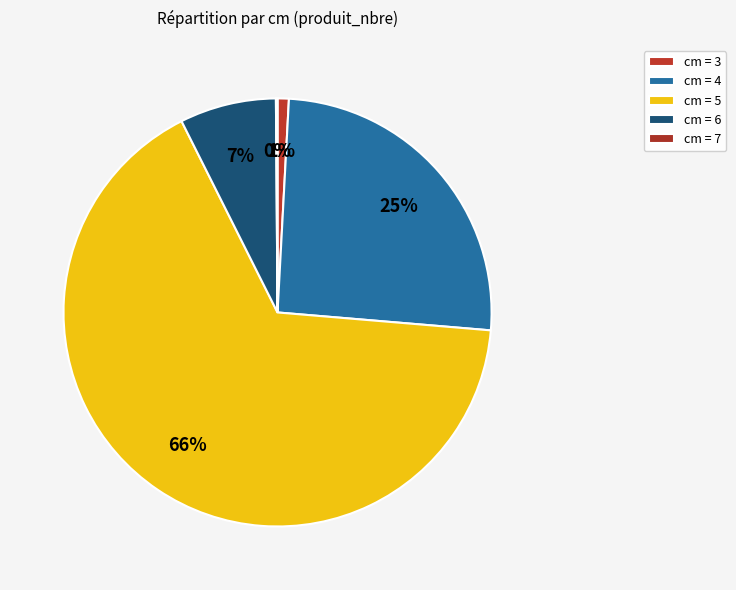

Count the number of slices in the pie.

5